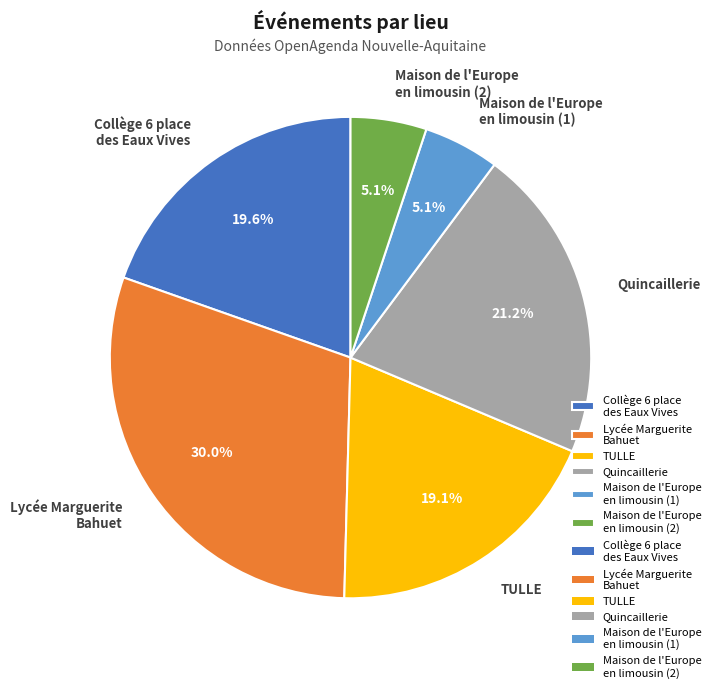

What is the largest slice in the pie chart?

Lycée Marguerite Bahuet